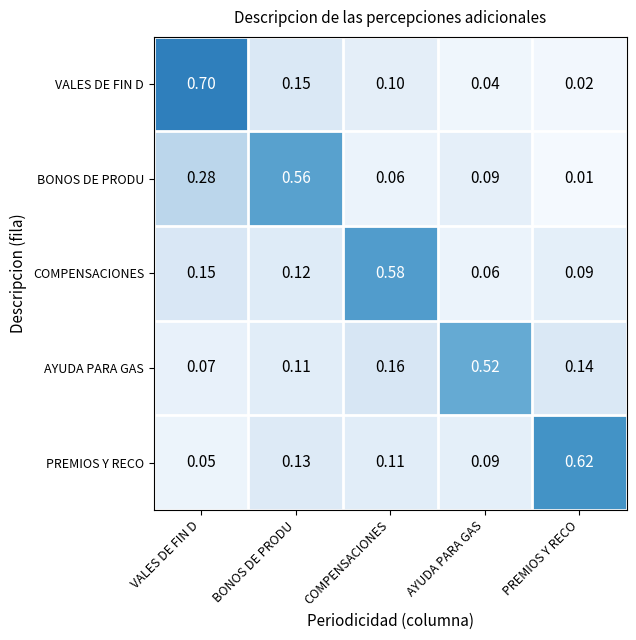

Which category has the lowest value across all series?

PREMIOS Y RECO